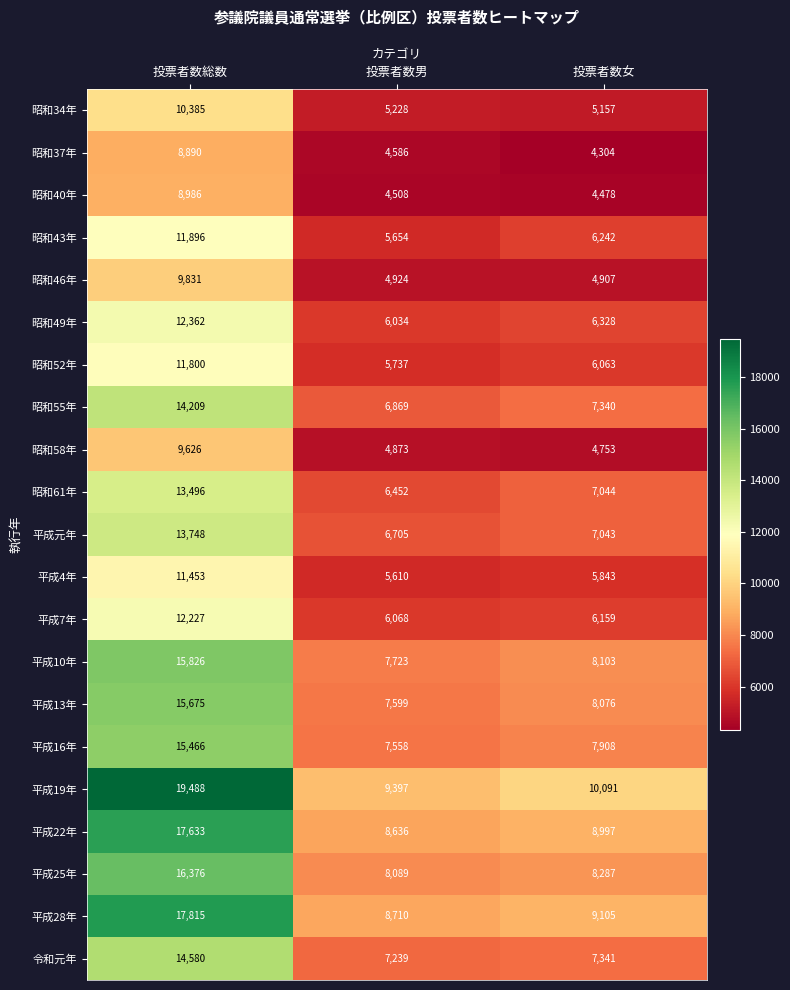

At which label is 平成22年 closest to 13134?

投票者数女